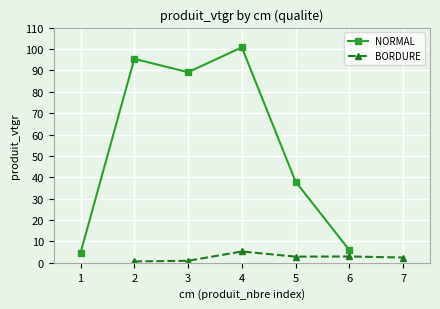

The NORMAL series shows 67.5 at 5. True or false?

False